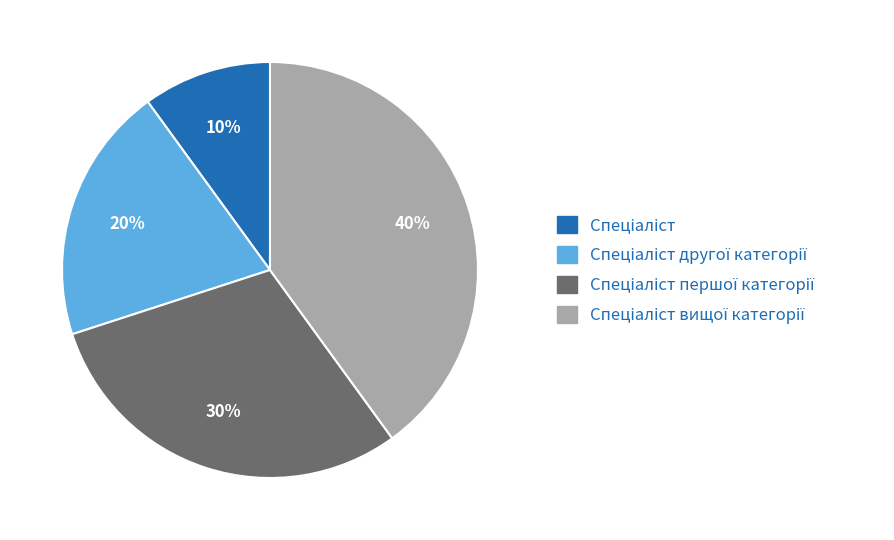

Does any single category account for the majority?

No